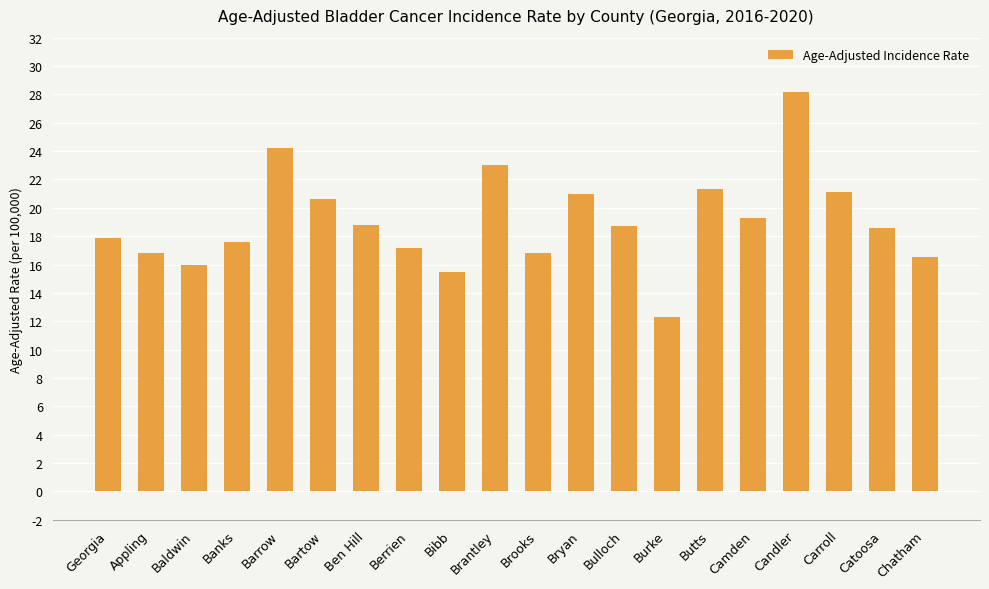

Which label corresponds to the largest value in the chart?

Candler